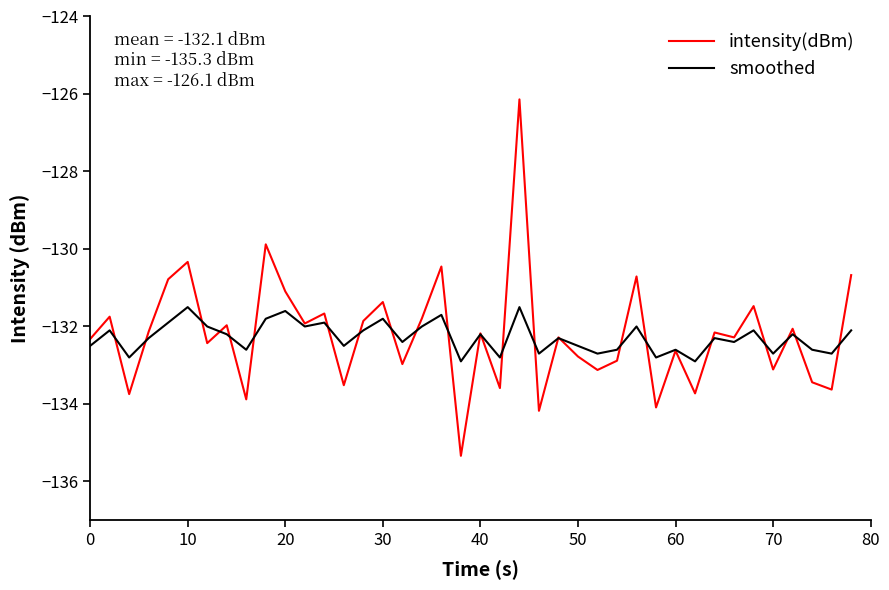

Rank the series by their maximum value, from lowest to highest.

smoothed, intensity(dBm)